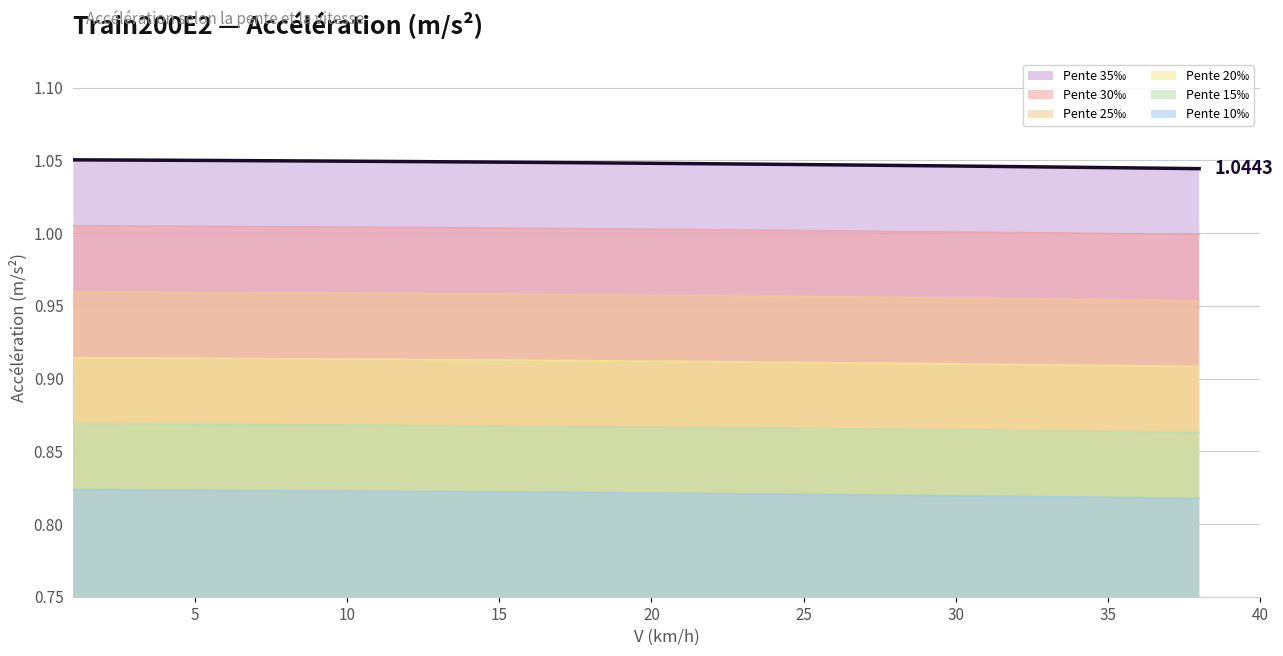

What is the minimum value for Pente 10‰?

0.8